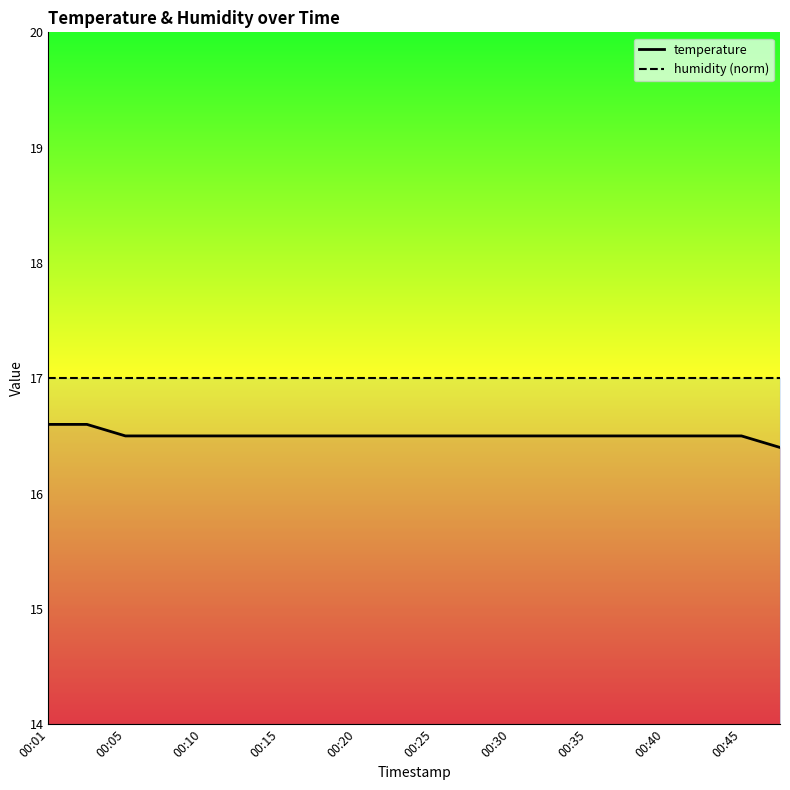

Does the chart have visible grid lines?

No